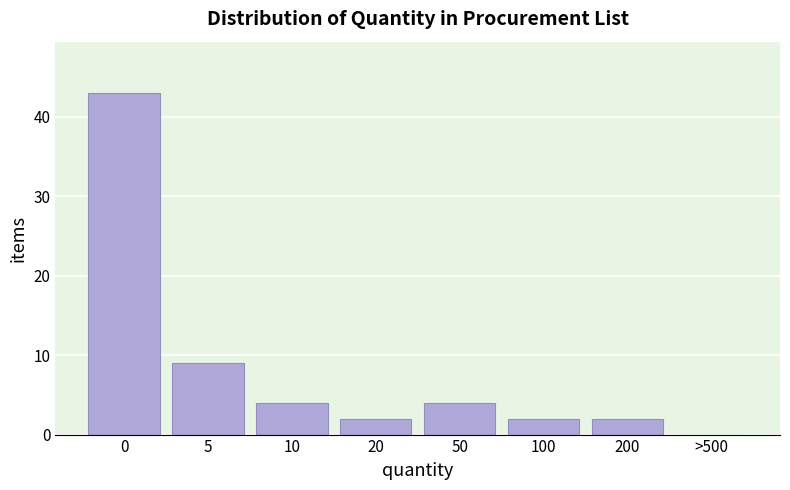

Reading left to right, extract all data points from this chart.

0=43	5=9	10=4	20=2	50=4	100=2	200=2	>500=0